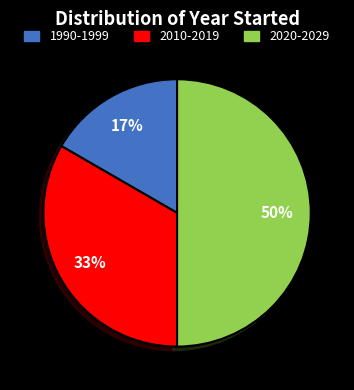

To the nearest percent, what is the difference between the largest and smallest slice percentages?

33%